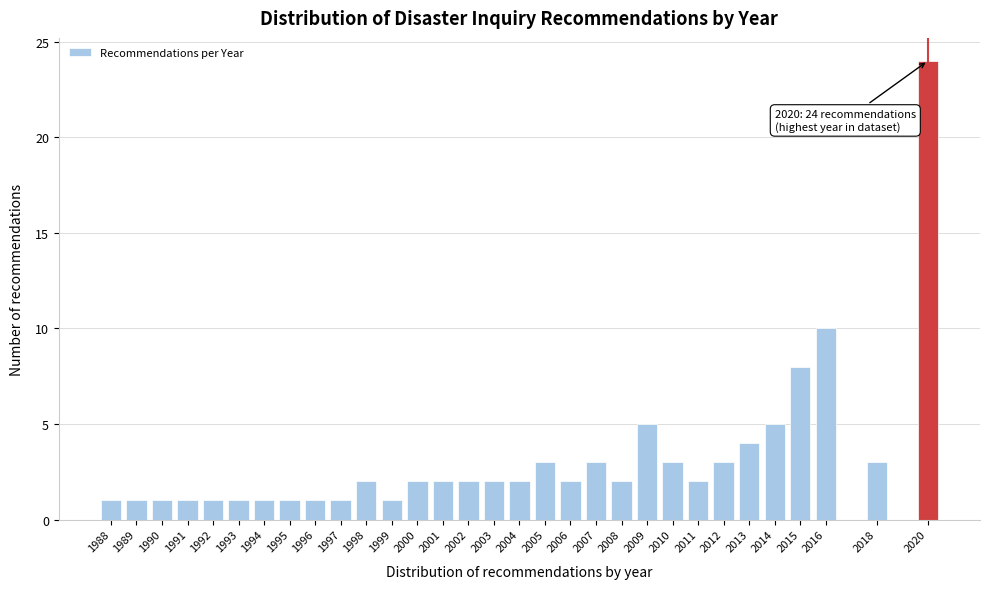

Where is the data nearest to the value 12?

2016